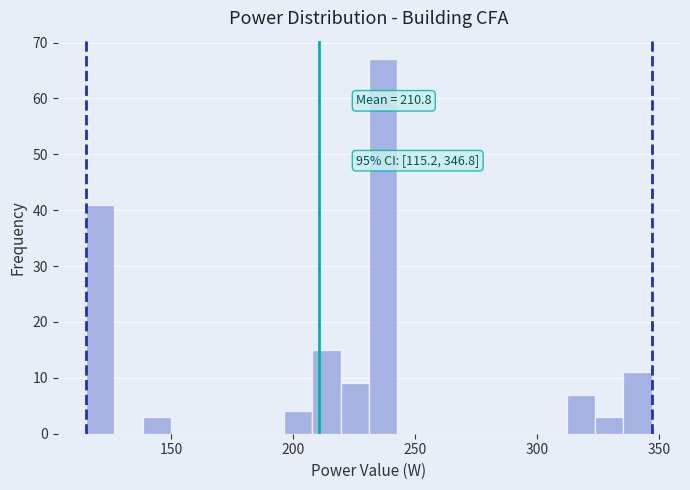

Read against the x-axis, roughly where is the centre of the tallest bar?

235